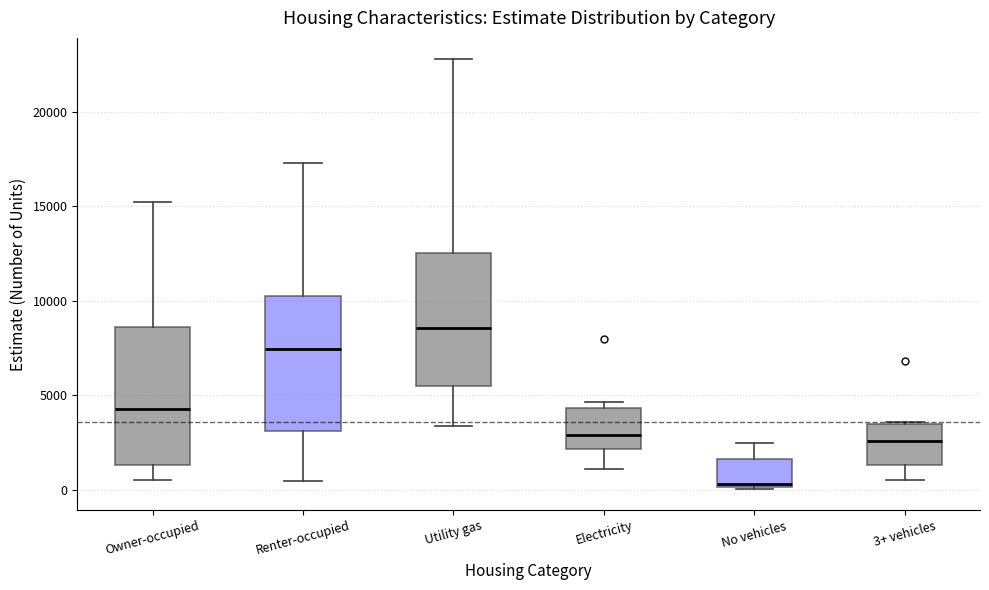

Reading left to right, transcribe this box plot: for each box, give where its median line is, the range the box spans, and where its two whiskers end, as read against the y-axis. The values are not printed on the chart, so give them approximately, as read against the axis.

Owner-occupied: median 4500, box 1500 to 8500, whiskers 500 to 15000
Renter-occupied: median 7500, box 3000 to 10000, whiskers 500 to 17500
Utility gas: median 8500, box 5500 to 12500, whiskers 3500 to 23000
Electricity: median 3000, box 2000 to 4500, whiskers 1000 to 4500 (just above the box's upper edge)
No vehicles: median 500, box 0 to 1500, whiskers 0 to 2500
3+ vehicles: median 2500, box 1500 to 3500, whiskers 500 to 3500